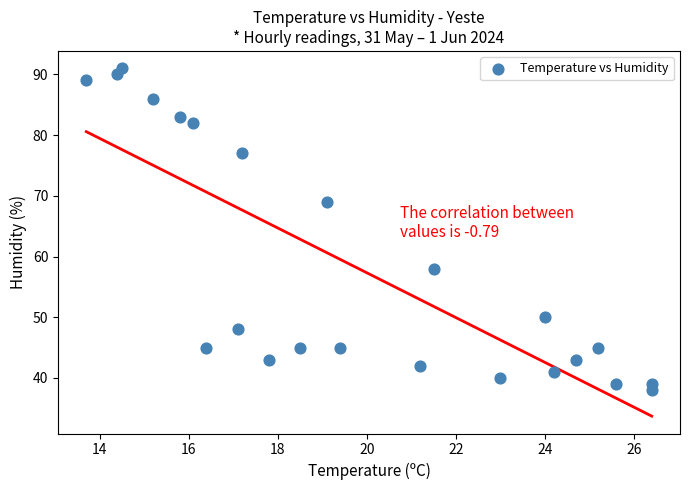

What is the range of Y values (max minus min)?

53